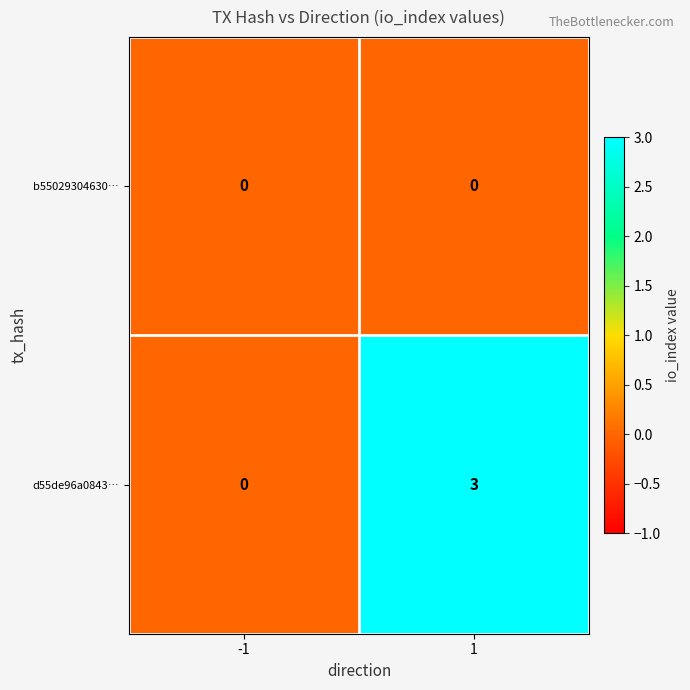

How many series are shown in this chart?

2